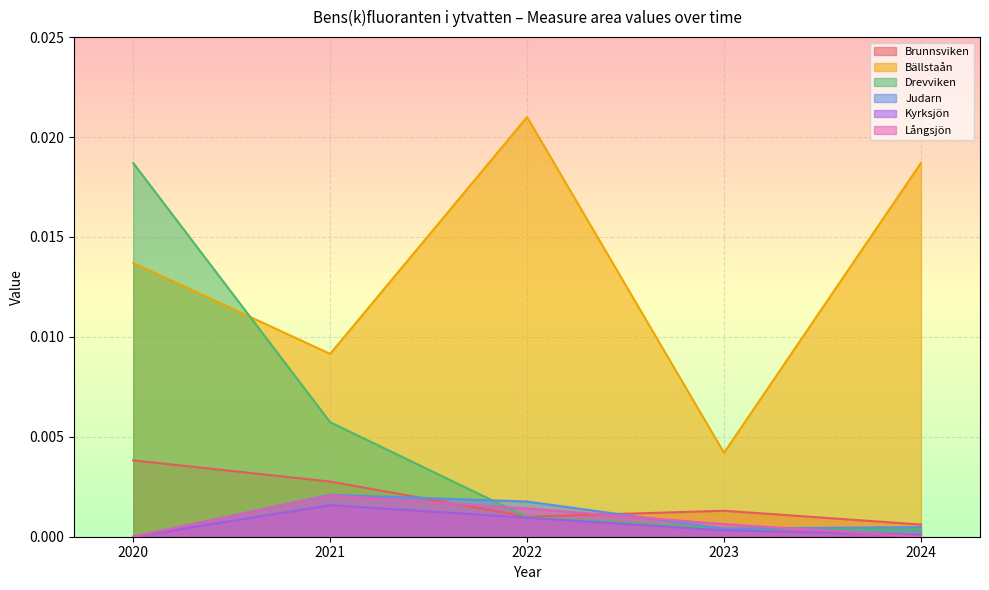

The Judarn series shows 0.0 at 2023. True or false?

True